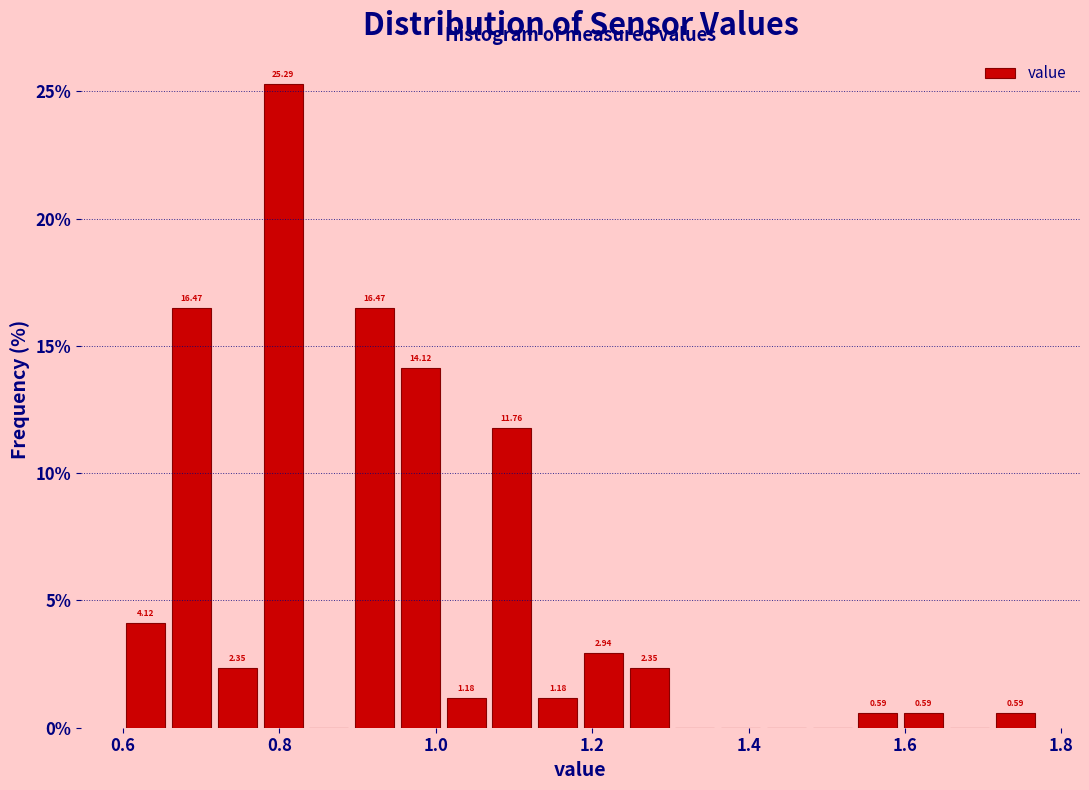

Around what value on the x-axis is the tallest bar? Give the approximate position of its centre, as read against the axis.

0.80